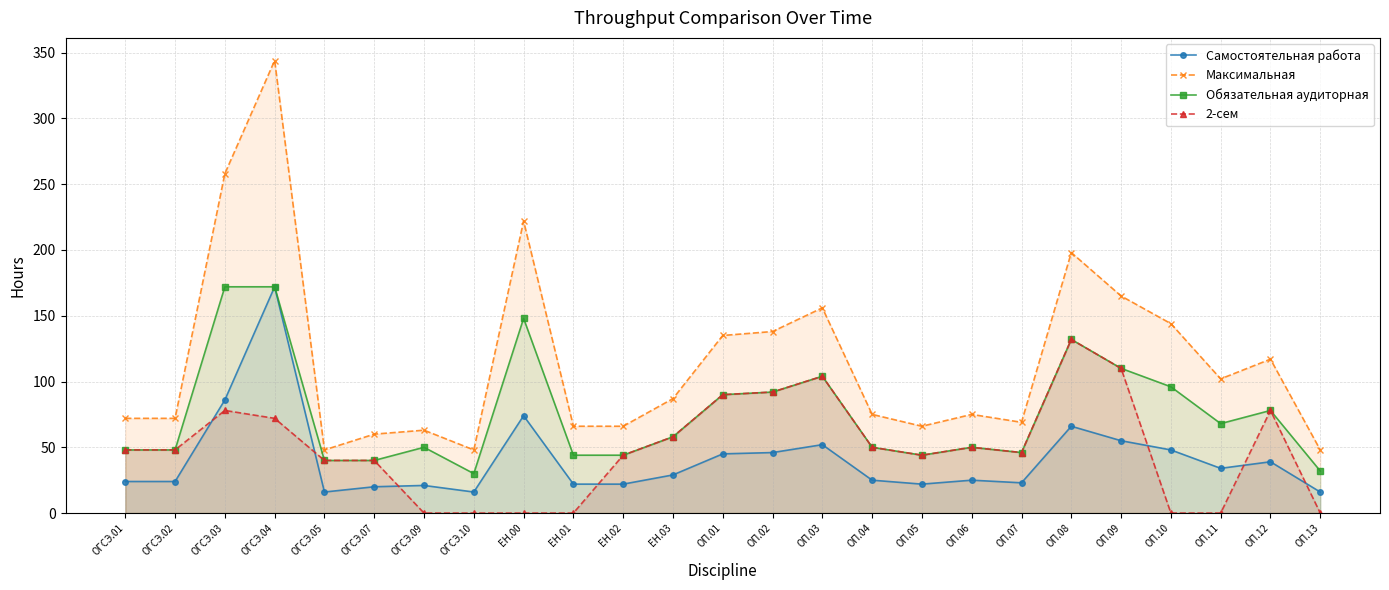

At which label is Обязательная аудиторная closest to 101?

ОП.03